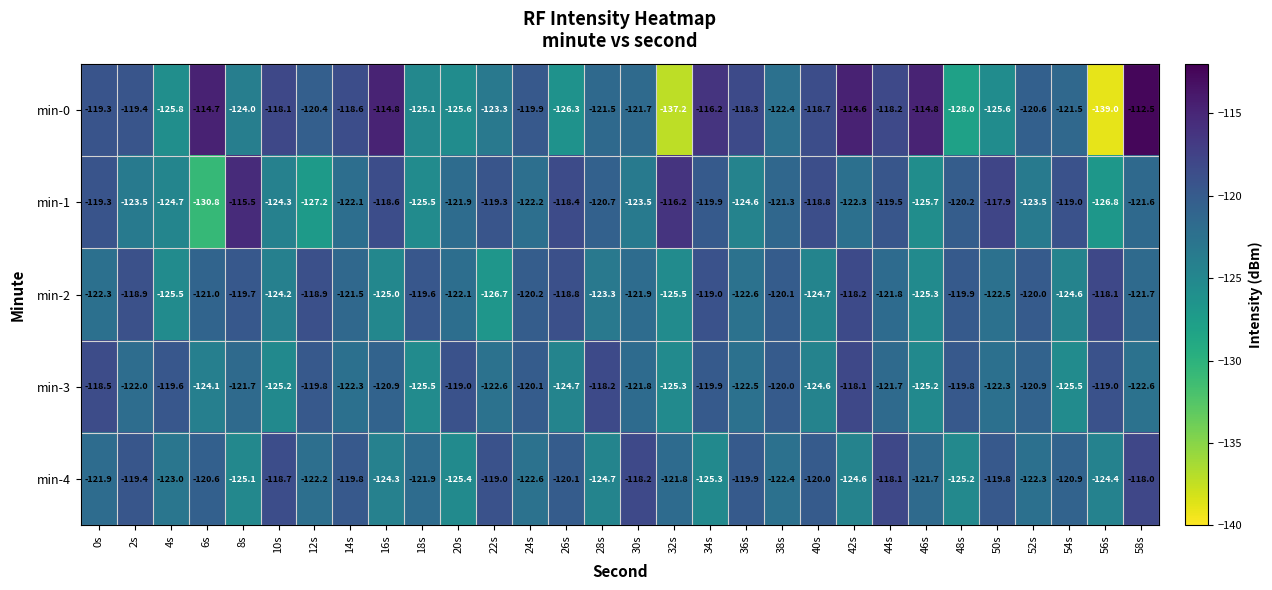

At 56s, list the series in order from smallest to largest.

min-0, min-1, min-4, min-3, min-2